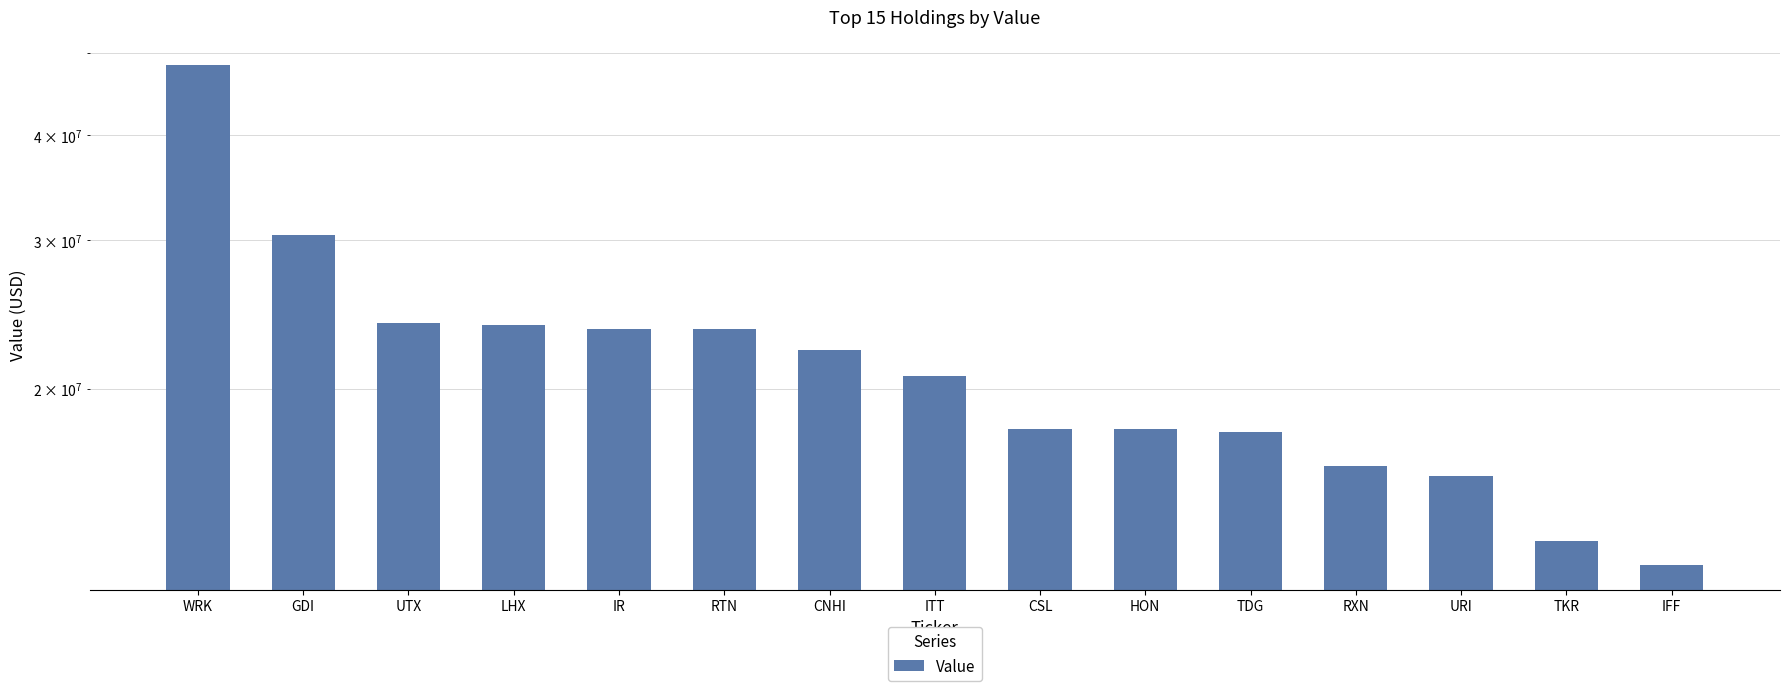

True or false: the data shows 23562000 at IR.

True